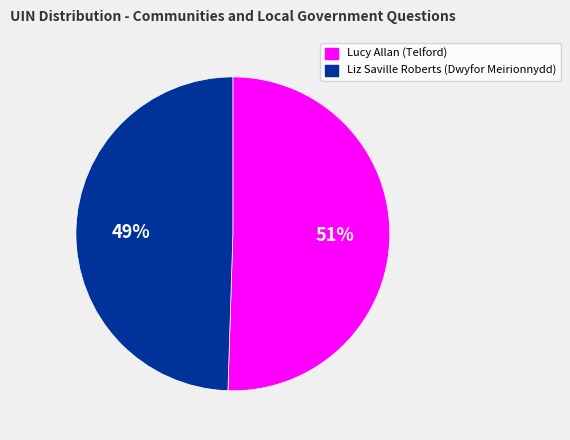

Rank the categories by value from highest to lowest.

Lucy Allan (Telford), Liz Saville Roberts (Dwyfor Meirionnydd)